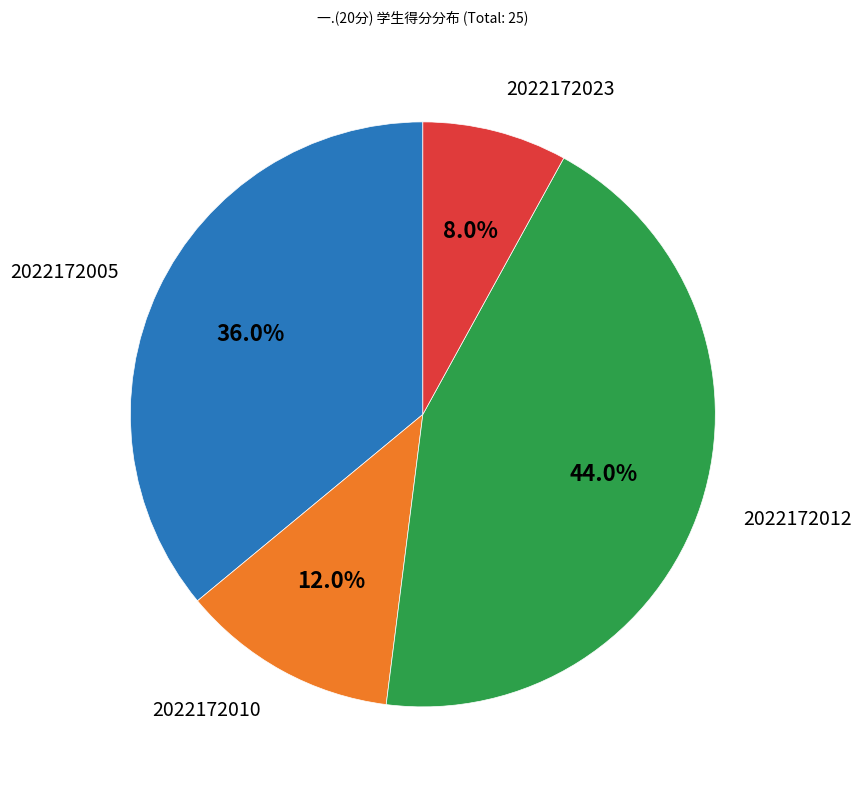

To the nearest percent, what is the average slice percentage?

25%